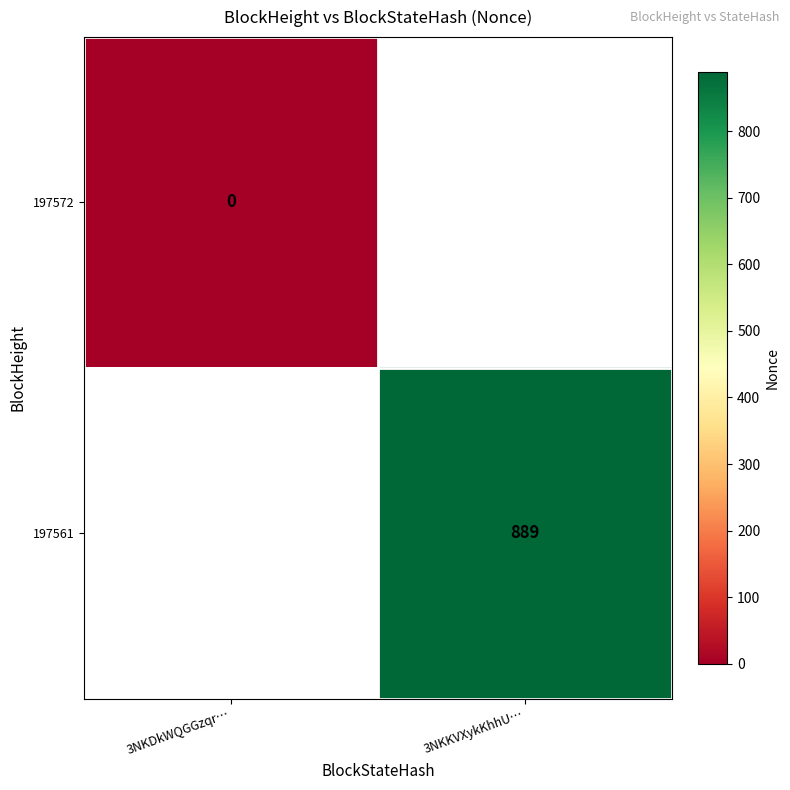

True or false: 197561 has a value of 1224 at 3NKKVXykKhhU….

False